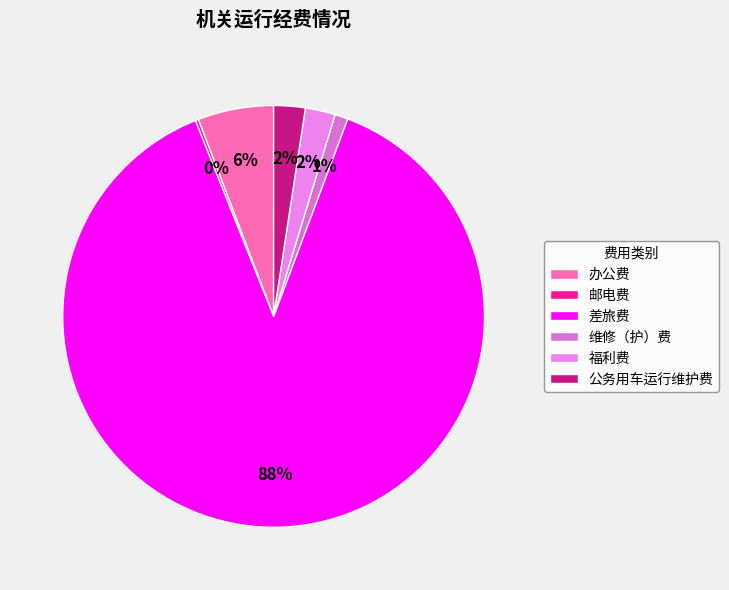

What is the smallest slice in the pie chart?

邮电费